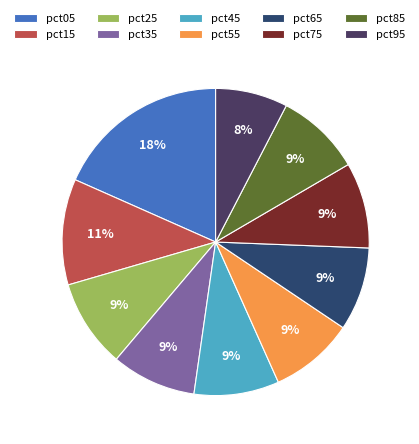

What is the ratio of the value at pct05 to the value at pct45?

2.1